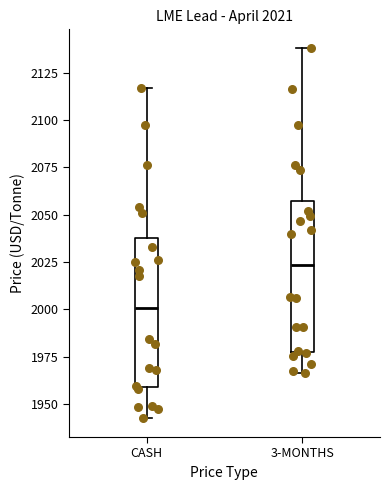

Which box has the highest median line?

3-MONTHS